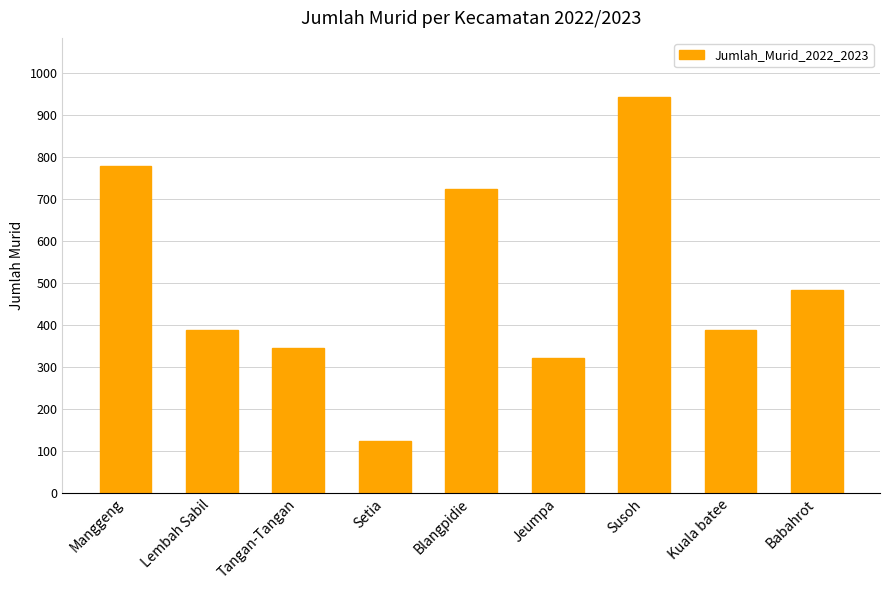

Reading left to right, extract all data points from this chart.

779	389	345	124	723	322	943	389	484